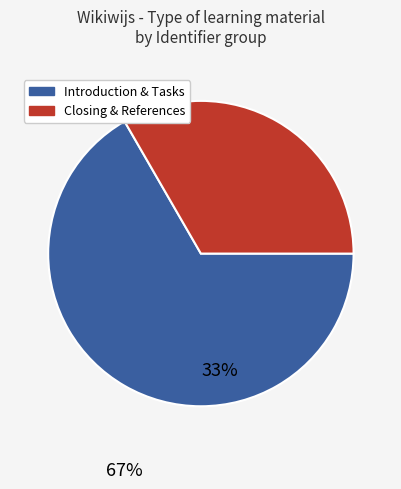

Is there a majority slice in this chart?

Yes